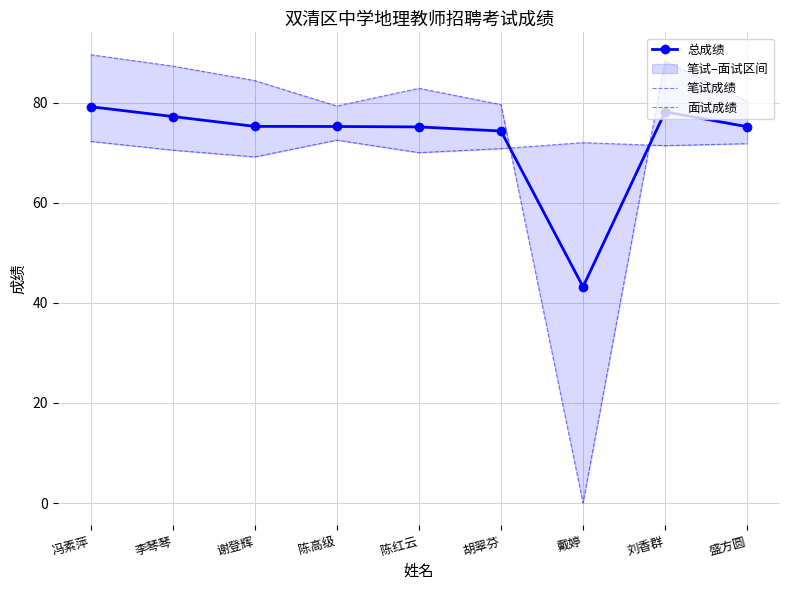

What is the average value of the 面试成绩 series?

74.6